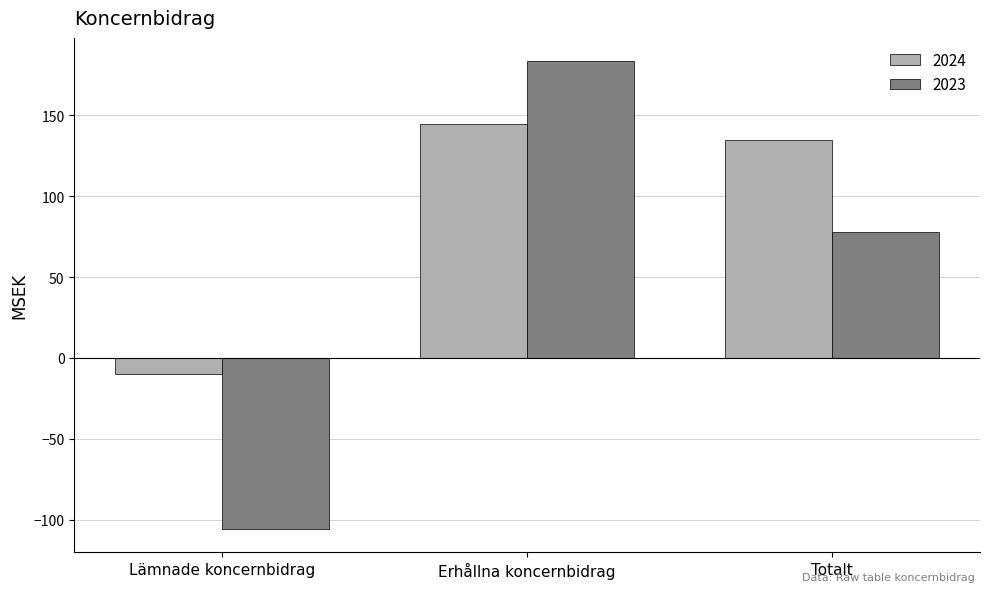

What is the spread (max minus min) of values at Erhållna koncernbidrag?

38.9